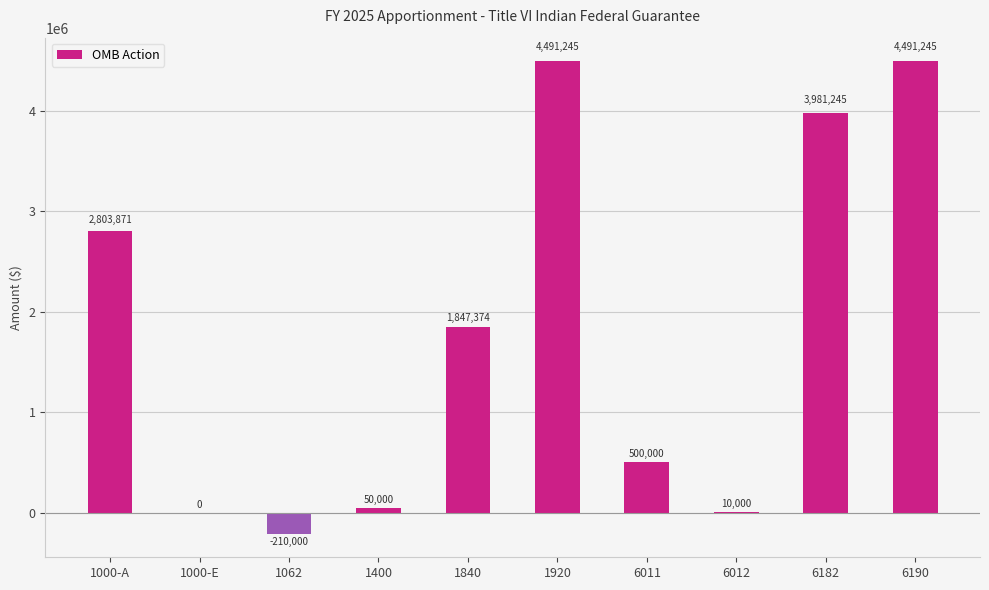

What is the sum of all values?

17964980